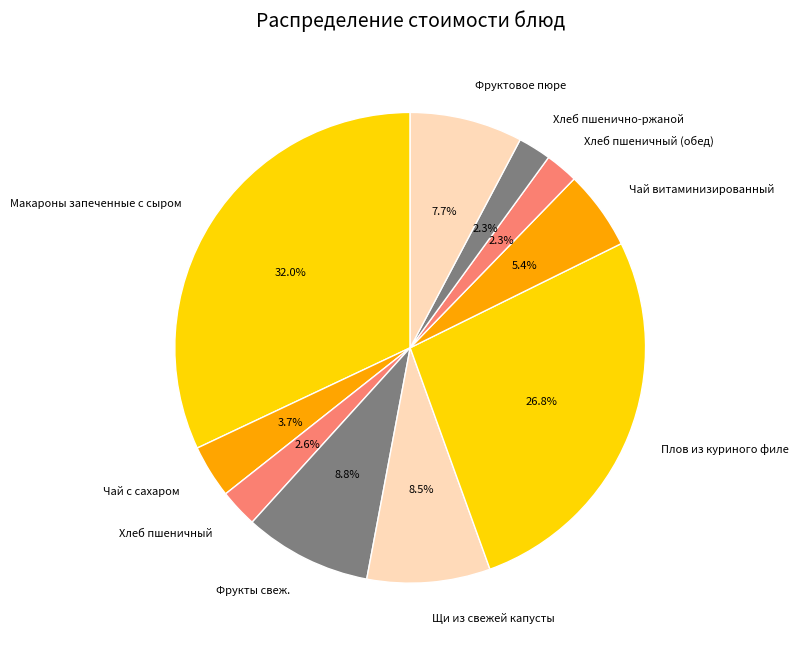

To the nearest percent, what is the difference between the largest and smallest slice percentages?

30%